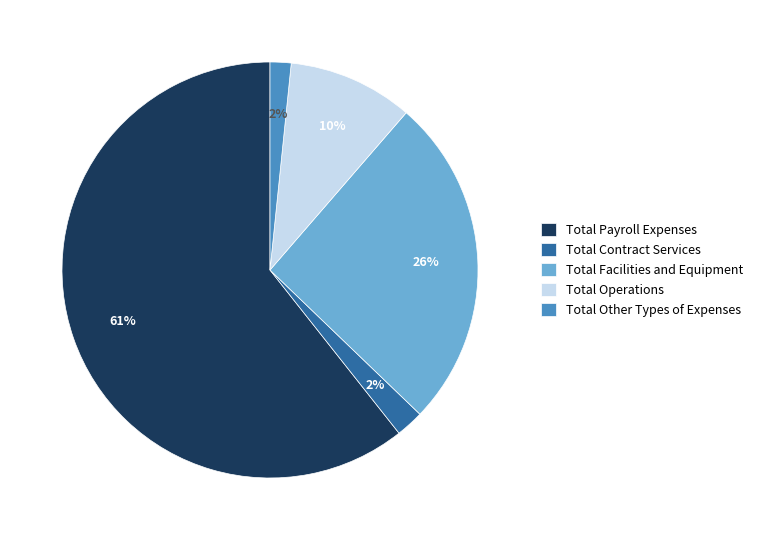

Is there any slice that represents more than half of the pie?

Yes